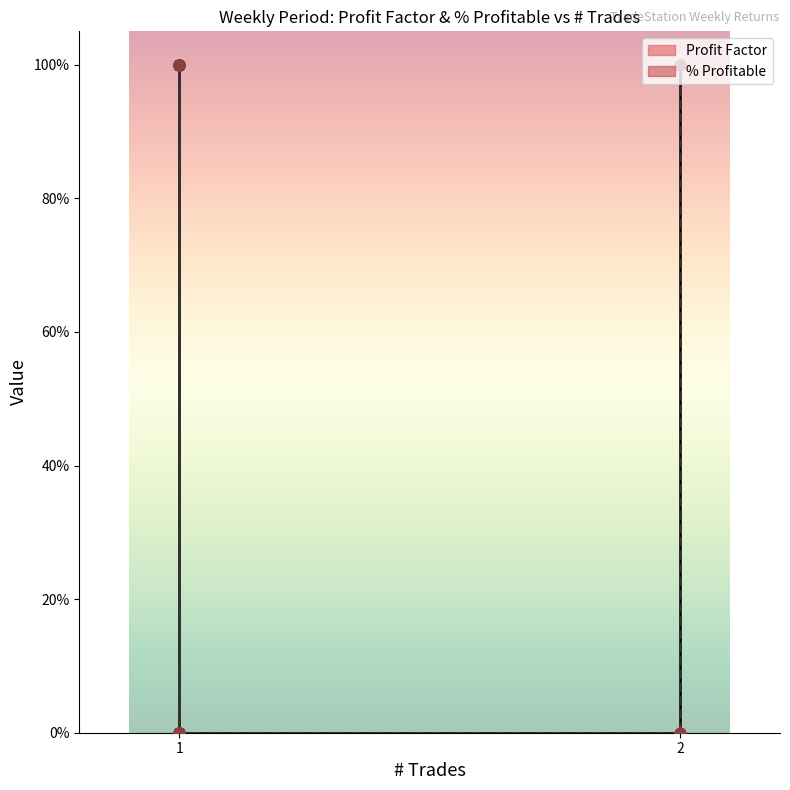

Is the value of % Profitable at 1 greater than the value of Profit Factor at 1?

No